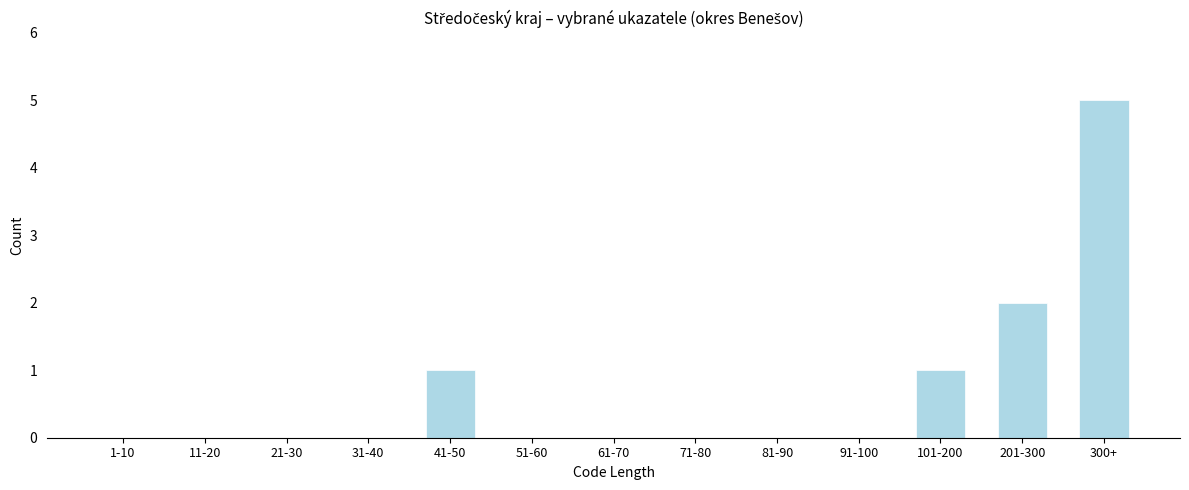

Reading right to left, what are all the values shown in this chart?

300+=5	201-300=2	101-200=1	91-100=0	81-90=0	71-80=0	61-70=0	51-60=0	41-50=1	31-40=0	21-30=0	11-20=0	1-10=0